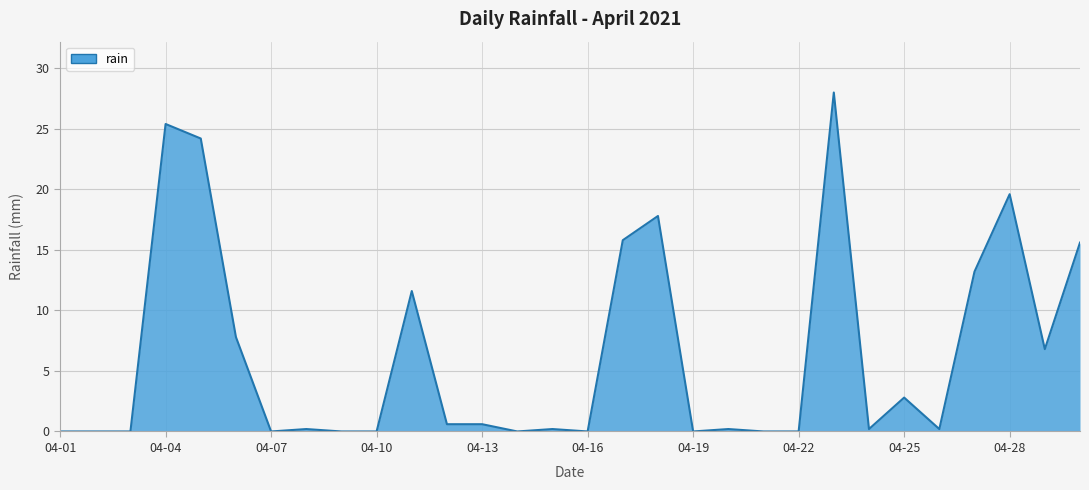

Reading left to right, what are all the values shown in this chart?

0.0	0.0	0.0	25.4	24.2	7.8	0.0	0.2	0.0	0.0	11.6	0.6	0.6	0.0	0.2	0.0	15.8	17.8	0.0	0.2	0.0	0.0	28.0	0.2	2.8	0.2	13.2	19.6	6.8	15.6